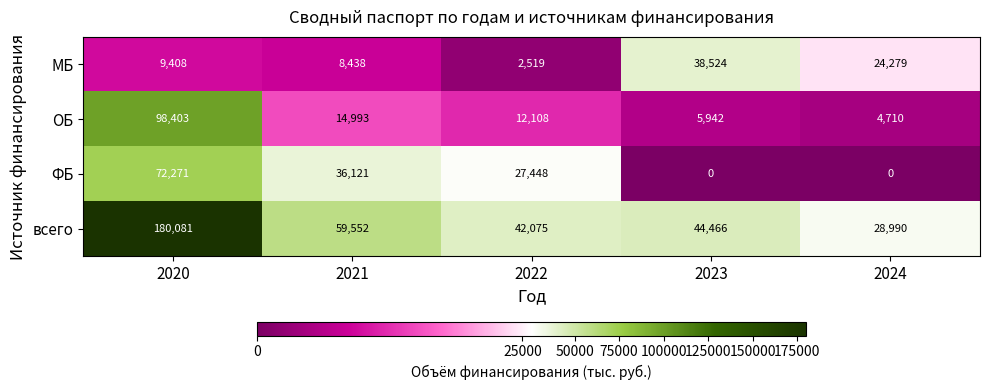

What is the difference between the highest and lowest values at 2022?

39556